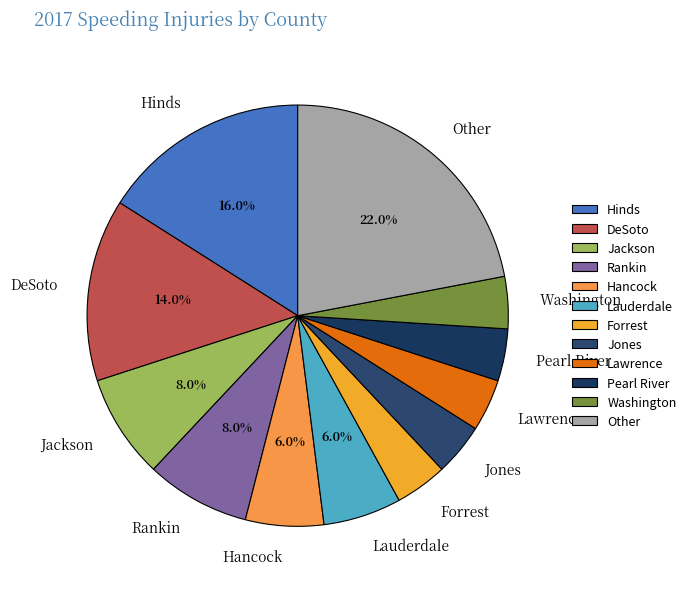

Which category has the biggest portion of the pie?

Other